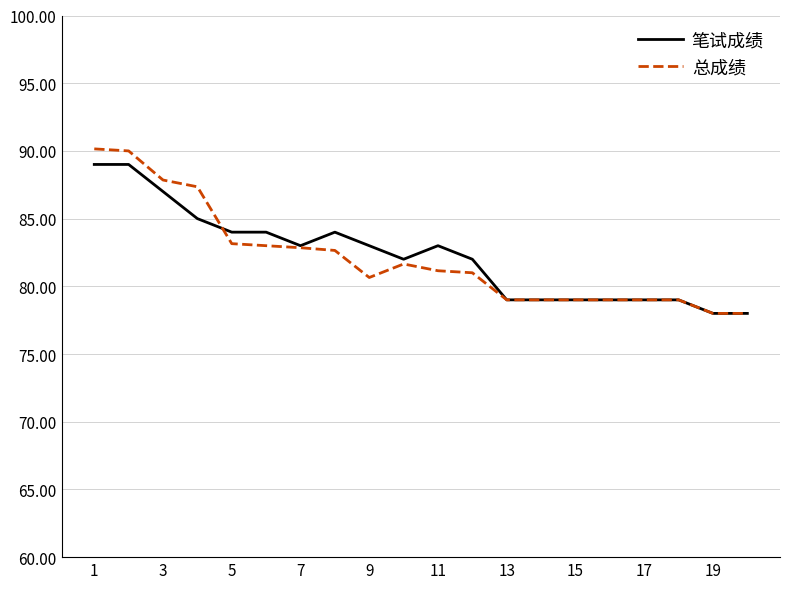

Which series has the widest spread of values?

总成绩